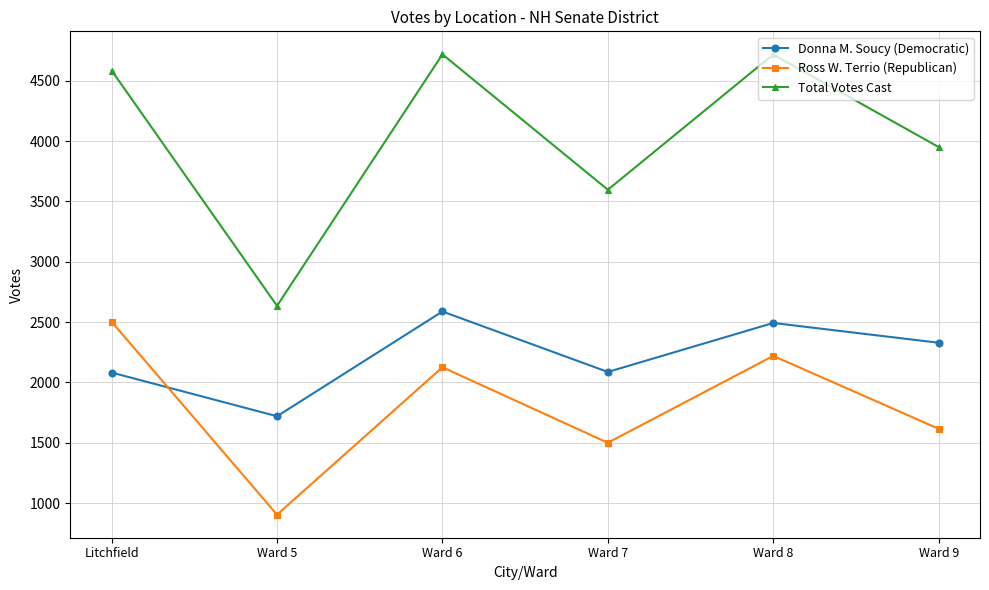

What is the sum of all Ross W. Terrio (Republican) values?

10869